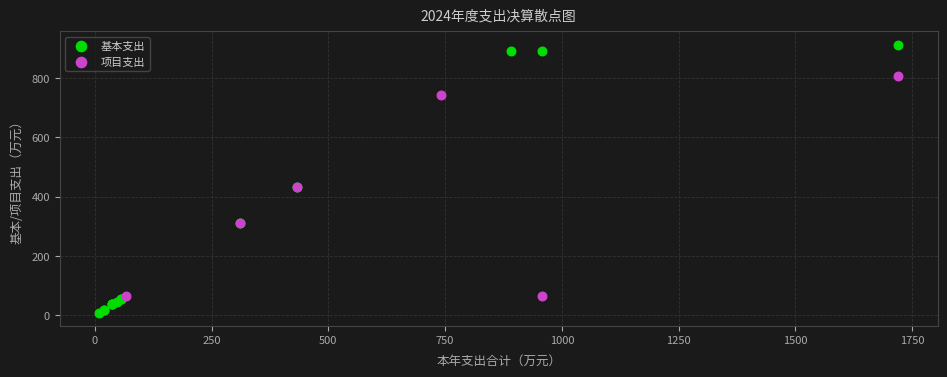

Which series contains the lowest Y value?

基本支出